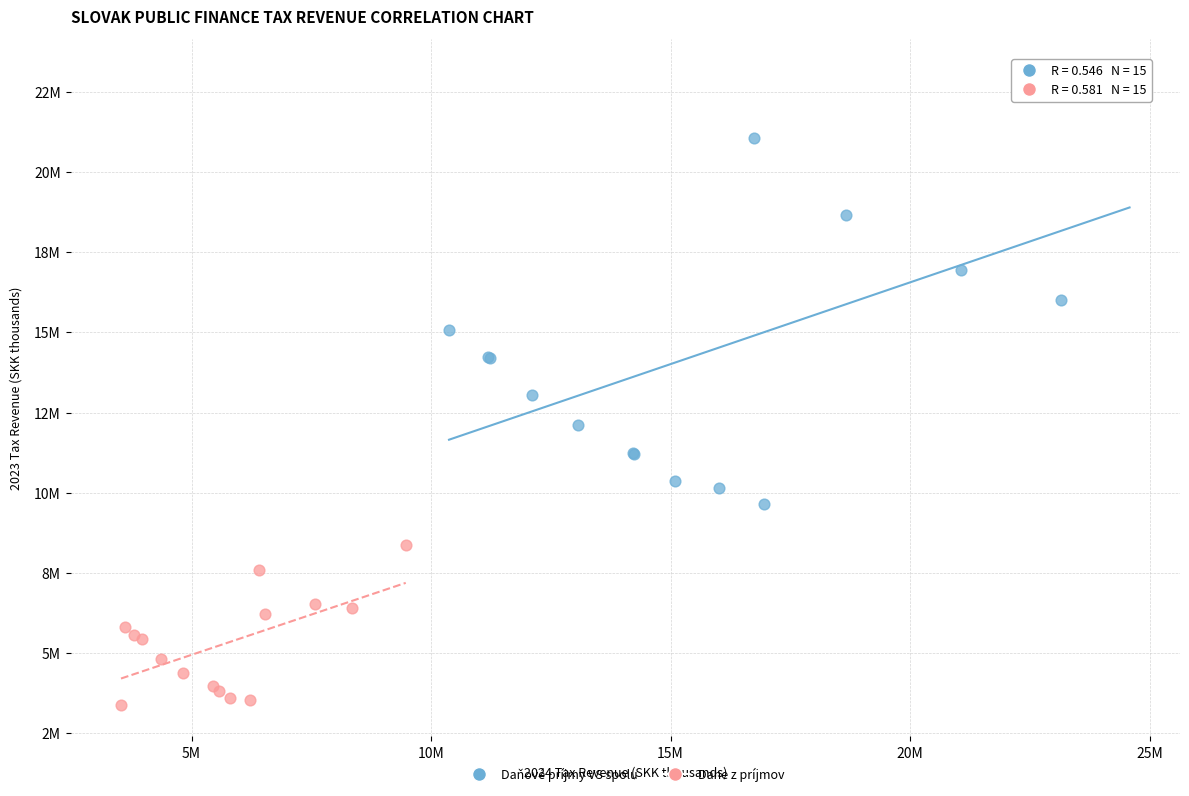

Which series has the largest Y range (max minus min)?

Daňové príjmy VS spolu